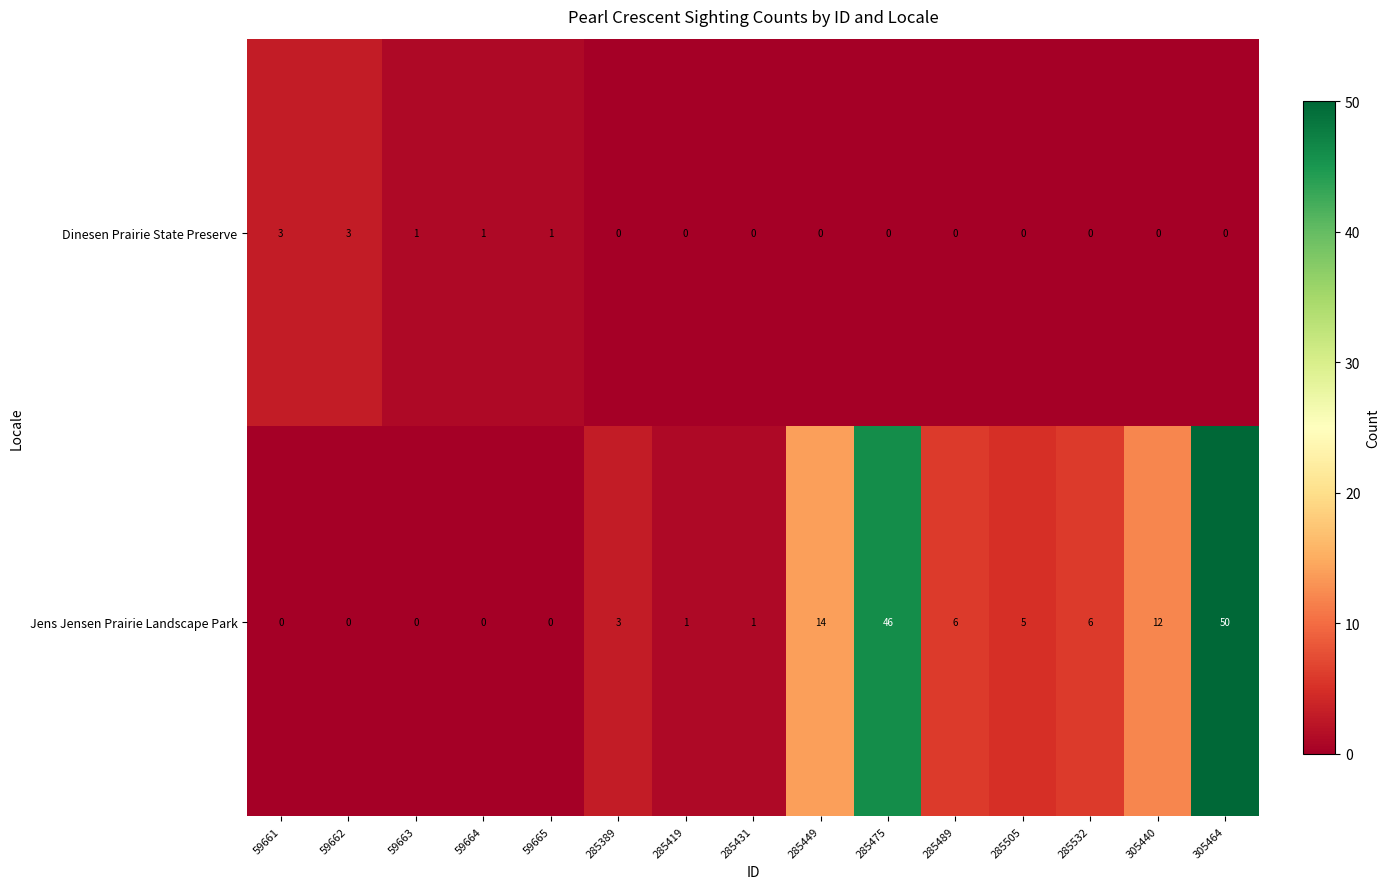

What is the maximum value shown in the chart?

50